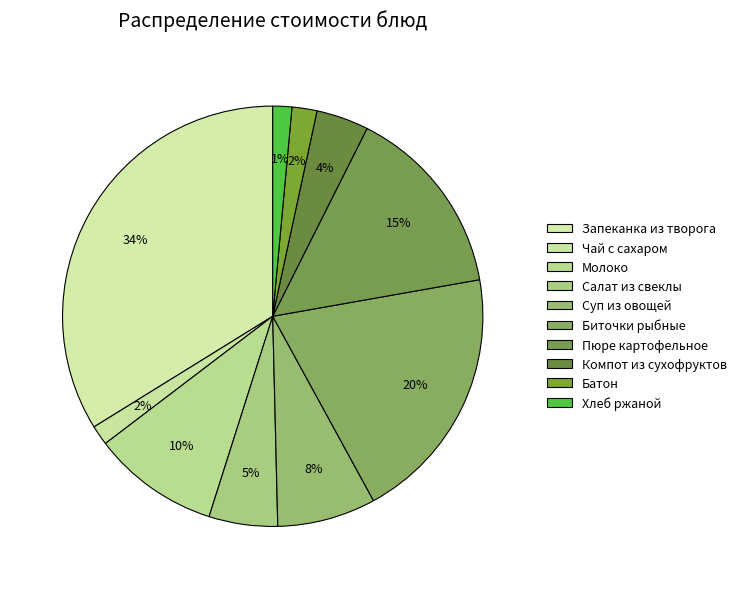

Combined, do Биточки рыбные and Чай с сахаром account for over 50%?

No